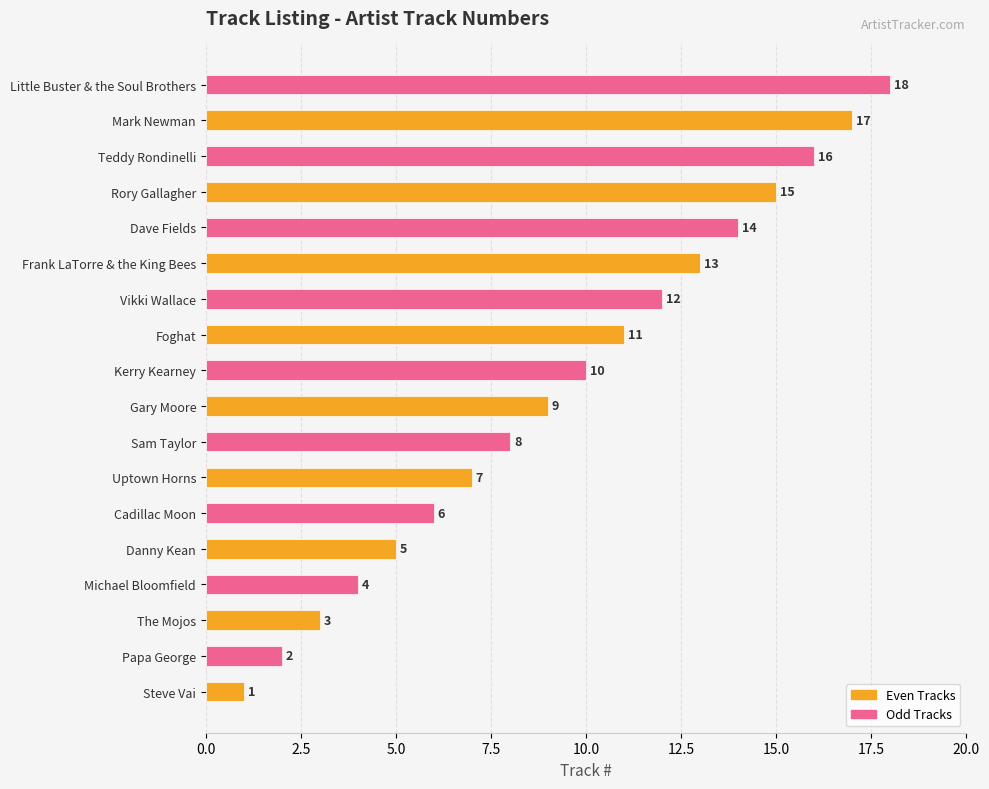

What is the change in value from Steve Vai to Frank LaTorre & the King Bees?

+12